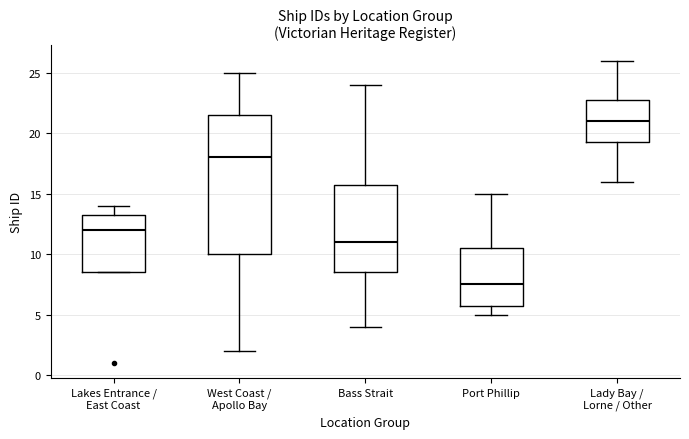

Where is the upper edge of the box for Bass Strait on the y-axis? The values are not printed on the chart, so give them approximately, as read against the axis.

16.0